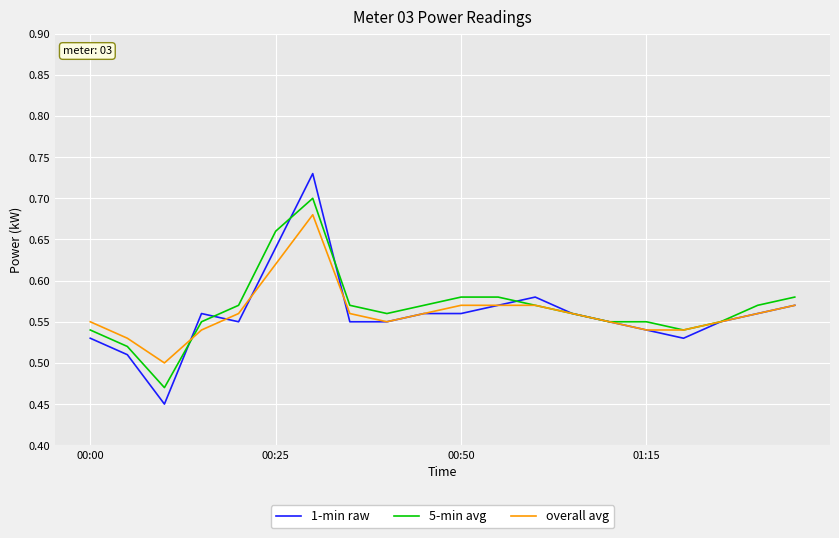

At how many categories does at least one series exceed 0?

20